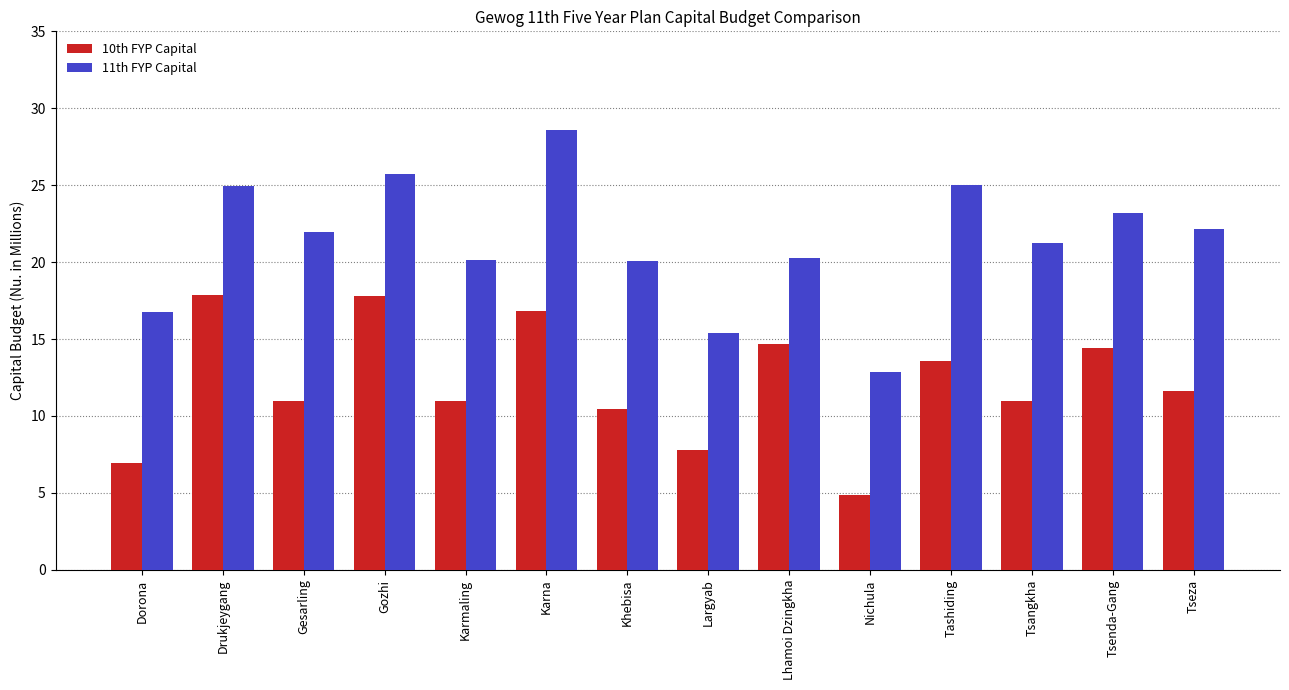

At which category is the sum across all series the highest?

Karna